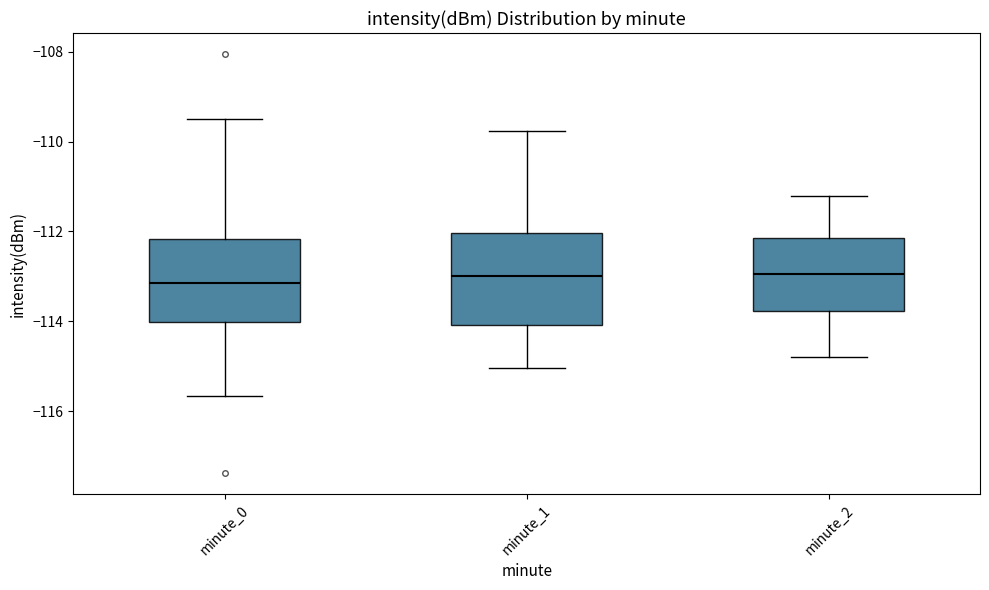

Reading left to right, transcribe this box plot: for each box, give where its median line is, the range the box spans, and where its two whiskers end, as read against the y-axis. The values are not printed on the chart, so give them approximately, as read against the axis.

minute_0: median -113.2, box -114.0 to -112.2, whiskers -115.6 to -109.6
minute_1: median -113.0, box -114.0 to -112.0, whiskers -115.0 to -109.8
minute_2: median -113.0, box -113.8 to -112.2, whiskers -114.8 to -111.2